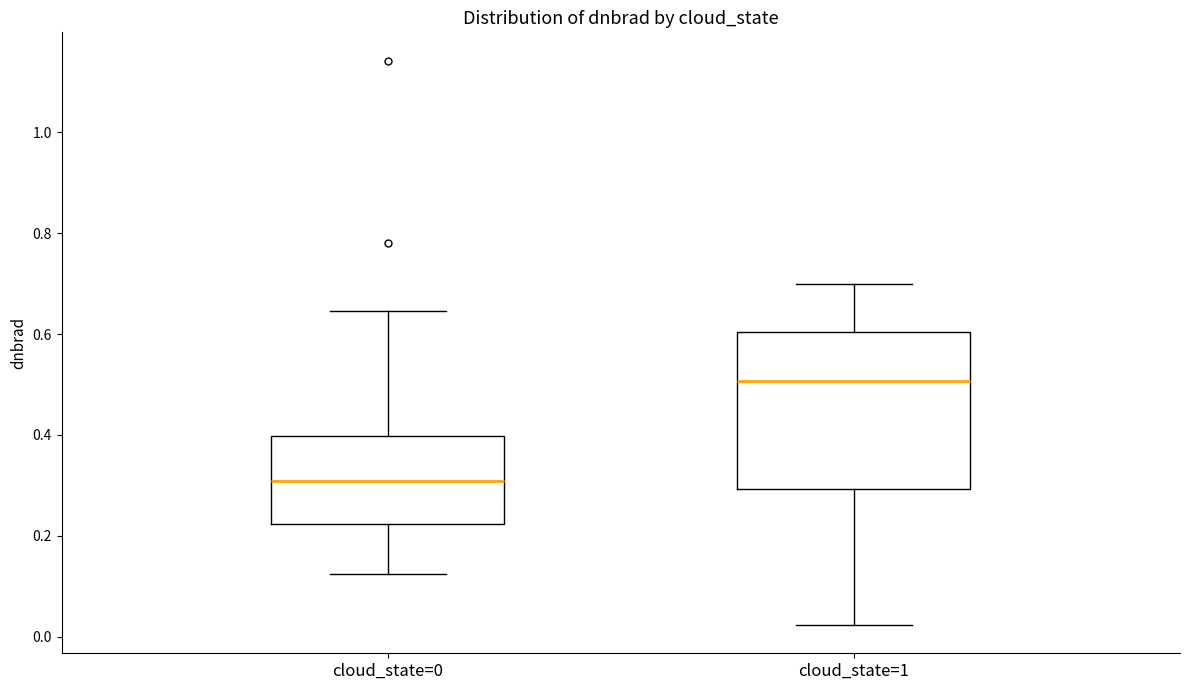

Reading left to right, transcribe this box plot: for each box, give where its median line is, the range the box spans, and where its two whiskers end, as read against the y-axis. The values are not printed on the chart, so give them approximately, as read against the axis.

cloud_state=0: median 0.30, box 0.22 to 0.40, whiskers 0.12 to 0.64
cloud_state=1: median 0.50, box 0.30 to 0.60, whiskers 0.02 to 0.70